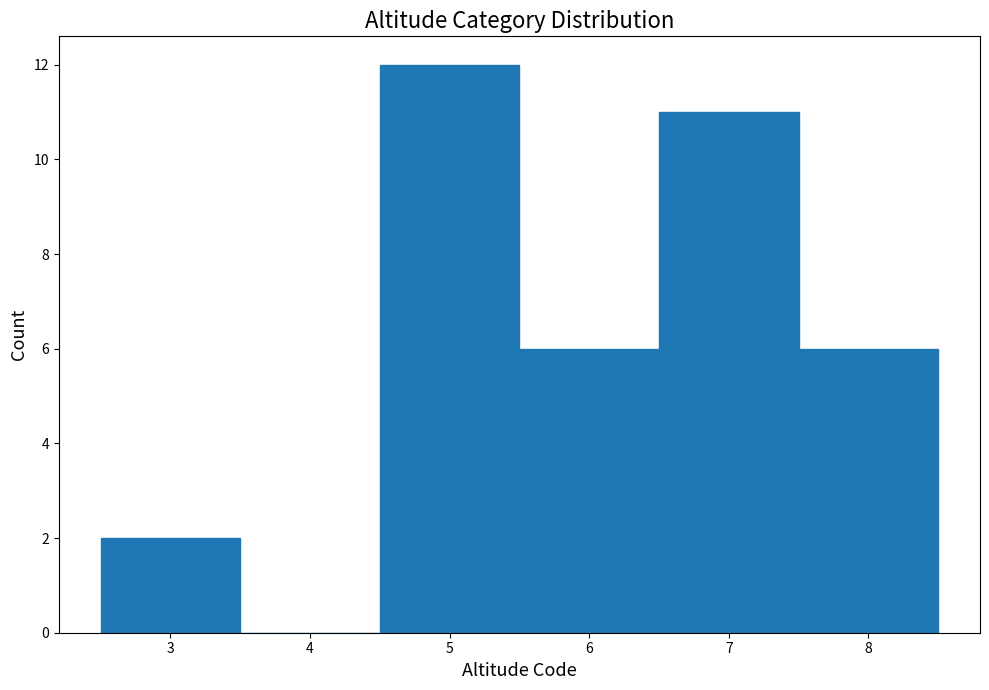

Reading left to right, transcribe this chart: for each bar, give the range it covers on the x-axis and its height. The values are not printed on the chart, so give them approximately, as read against the axis.

2.5 to 3.5: 2
3.5 to 4.5: 0
4.5 to 5.5: 12
5.5 to 6.5: 6
6.5 to 7.5: 11
7.5 to 8.5: 6